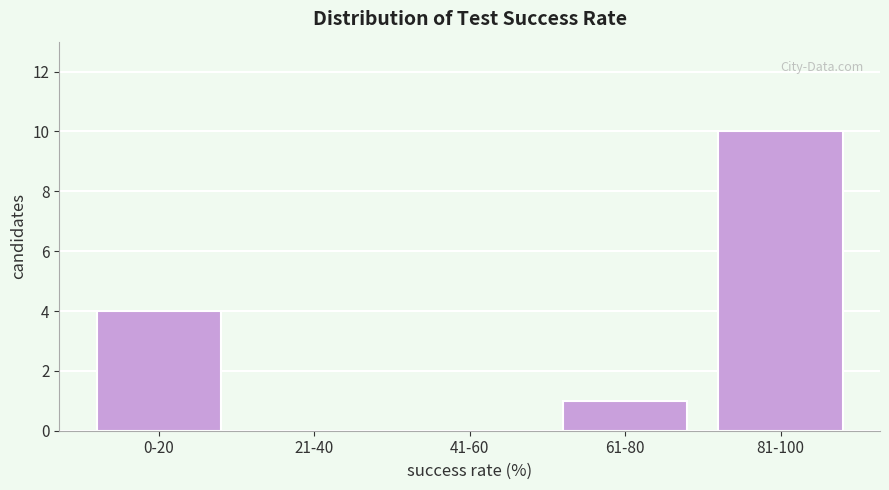

Reading left to right, what are all the values shown in this chart?

0-20=4	21-40=0	41-60=0	61-80=1	81-100=10